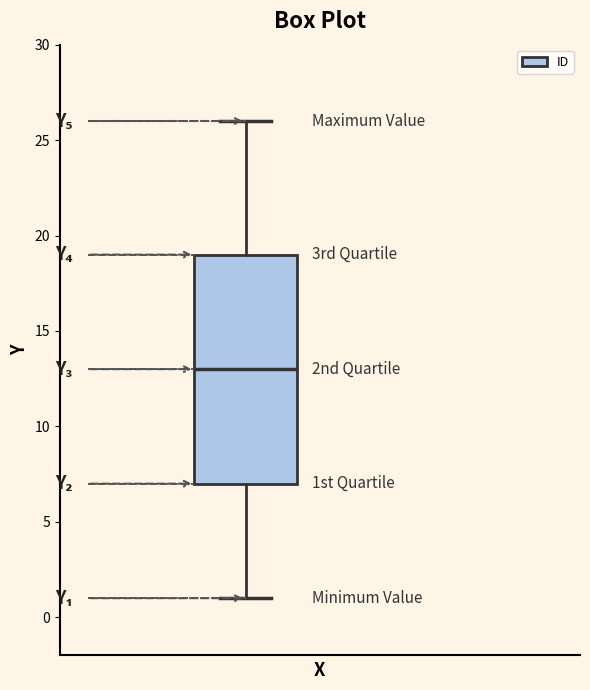

Read this box plot against the y-axis: the position of the median line, the range covered by the box, and the ends of both whiskers. The values are not printed on the chart, so give them approximately, as read against the axis.

median 13, box 7 to 19, whiskers 1 to 26